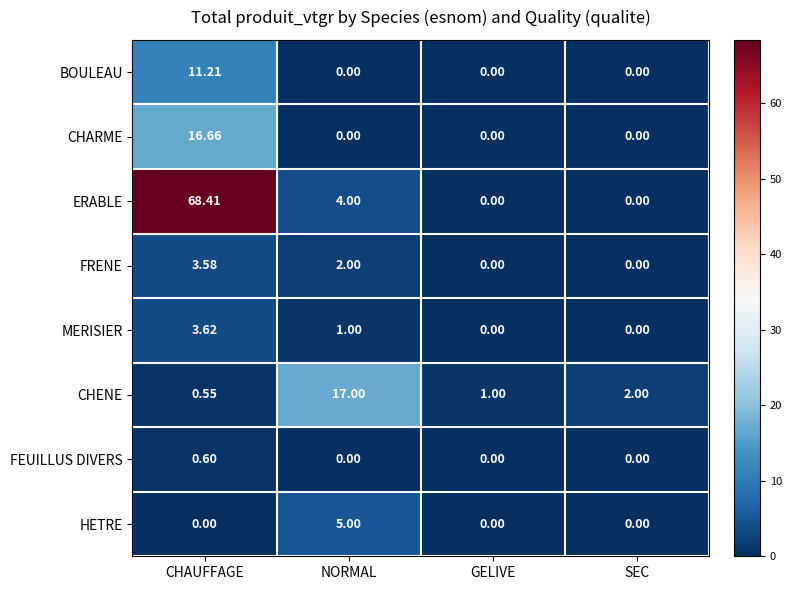

Between CHAUFFAGE and GELIVE, which series saw the biggest shift?

ERABLE